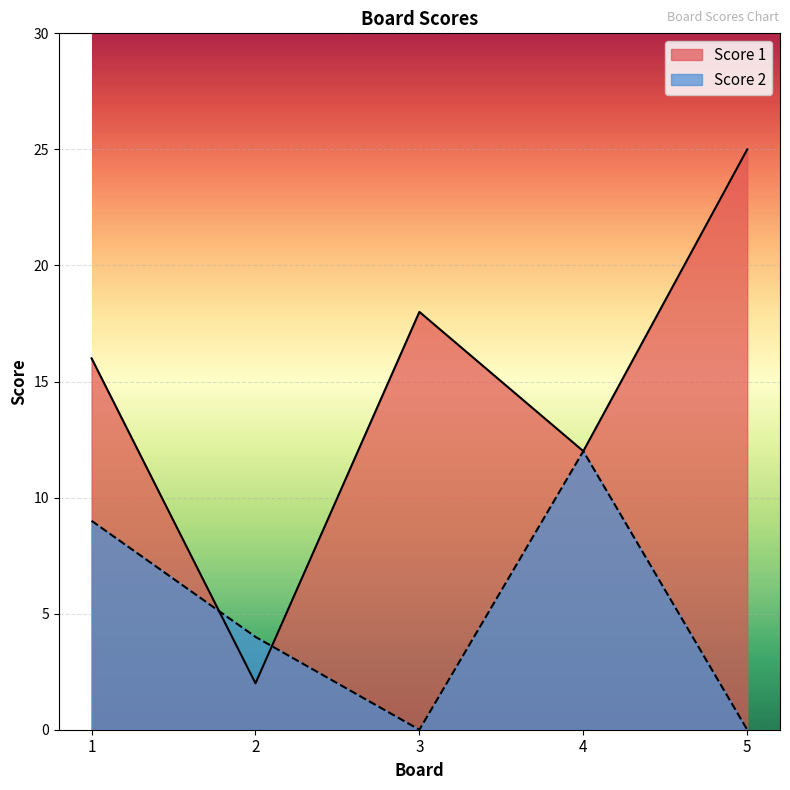

Rank the series at 5 from highest to lowest value.

Score 1, Score 2